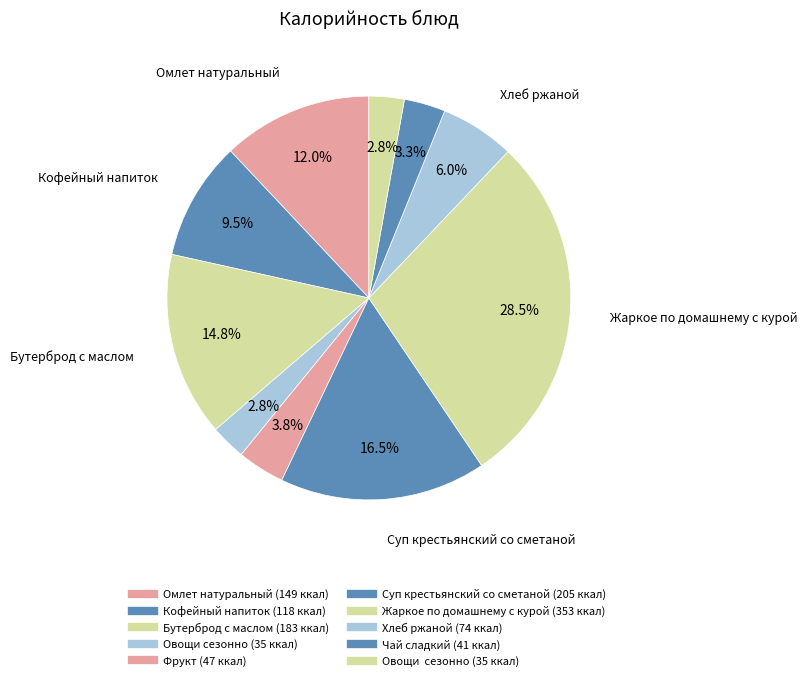

Which category has the biggest portion of the pie?

Жаркое по домашнему с курой